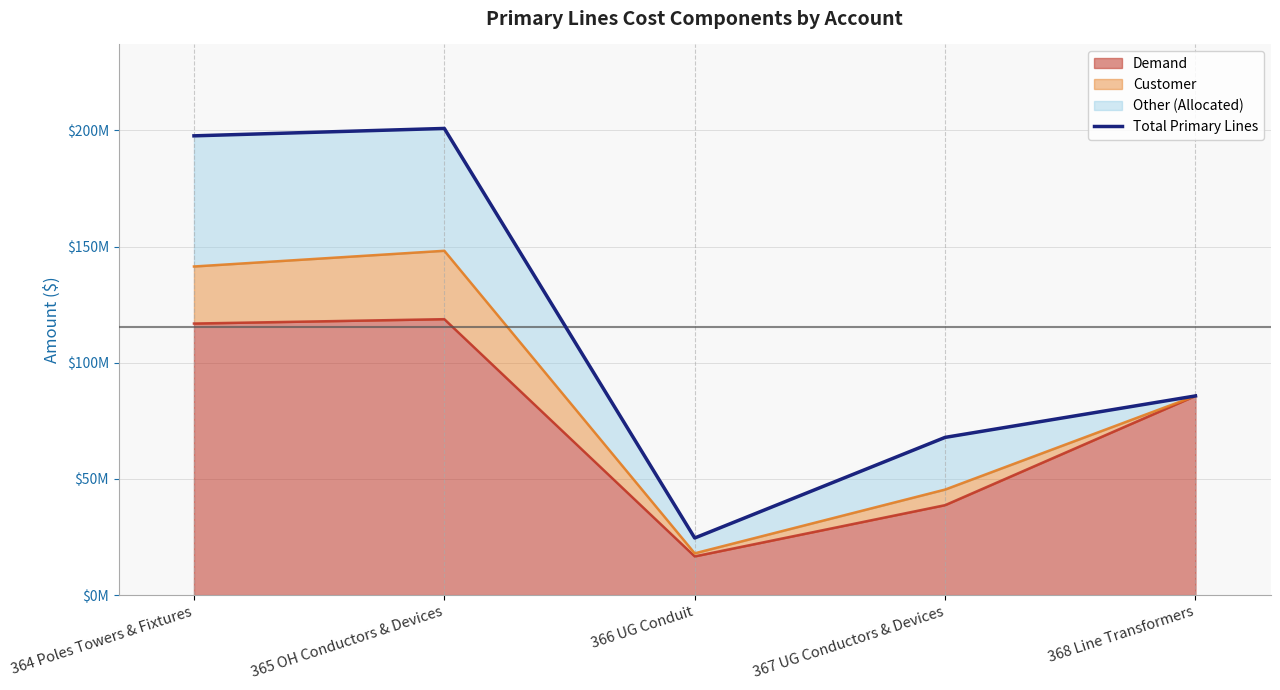

Which category has the lowest value across all series?

366 UG Conduit